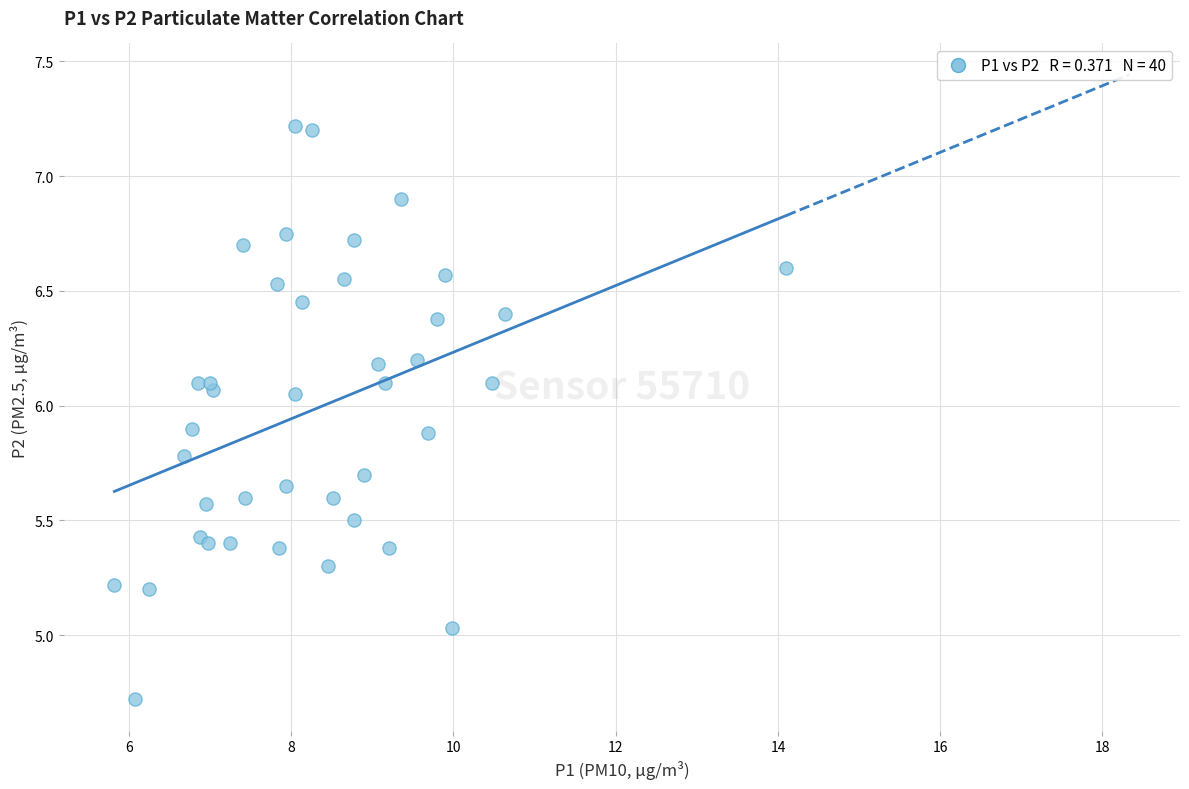

What is the range of Y values (max minus min)?

2.5